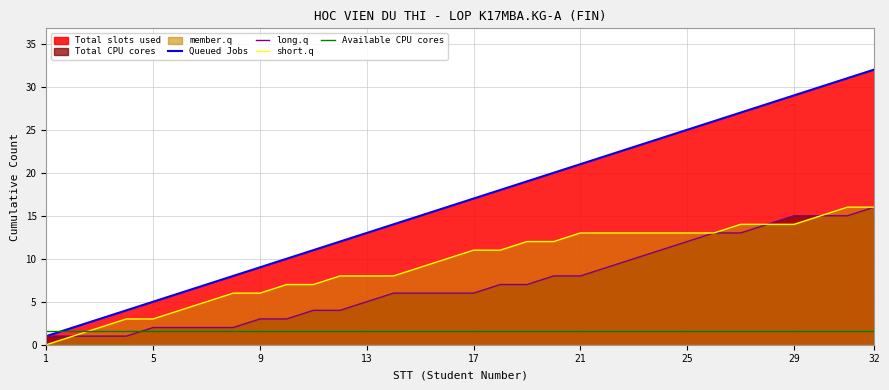

Rank the series by their maximum value, from highest to lowest.

Queued Jobs, long.q, short.q, Available CPU cores